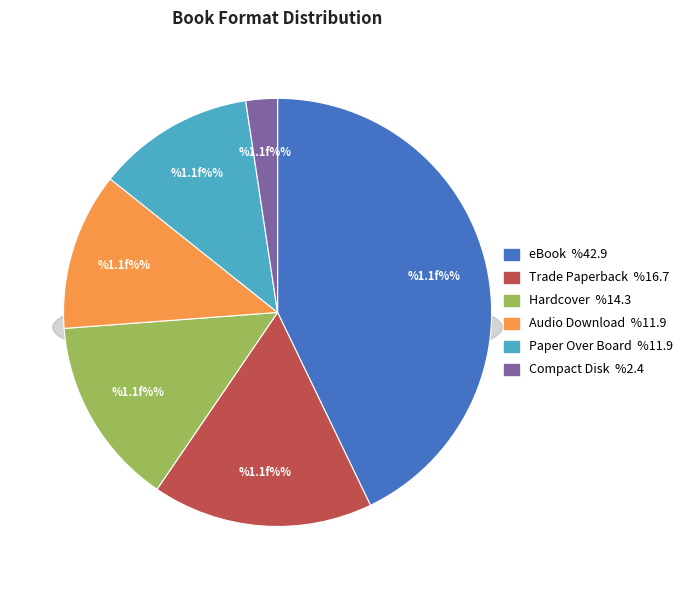

To the nearest percent, what is the average slice percentage?

17%